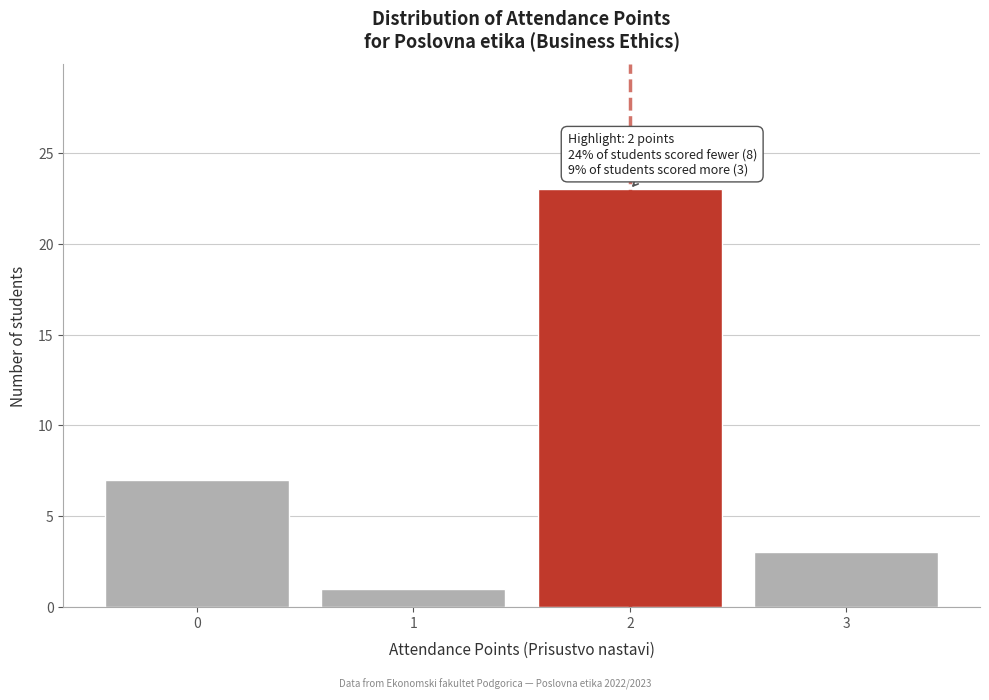

Reading left to right, what are all the values shown in this chart?

0=7	1=1	2=23	3=3